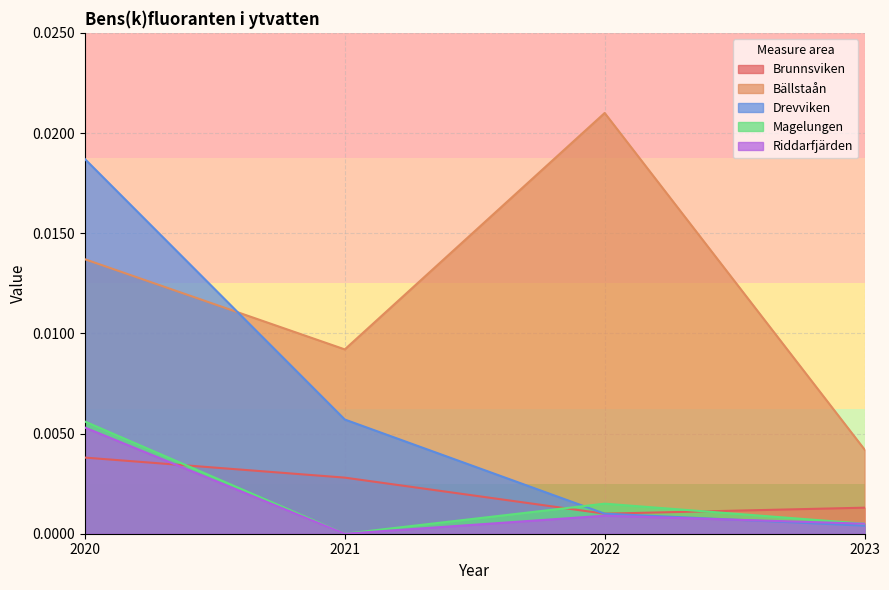

True or false: Brunnsviken and Drevviken intersect in this chart.

False